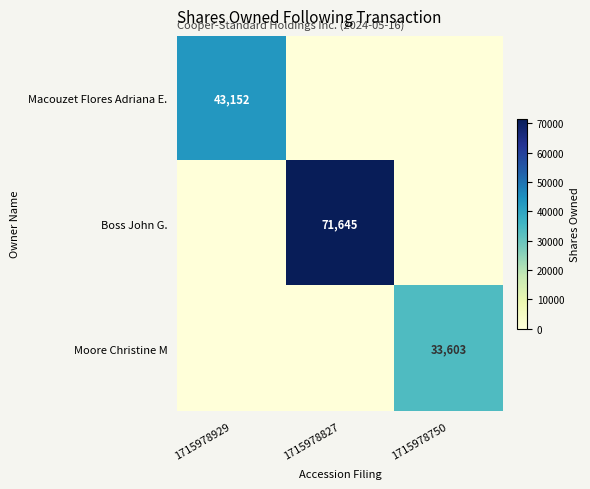

The Macouzet Flores Adriana E. series shows 43152 at 1715978929. True or false?

True